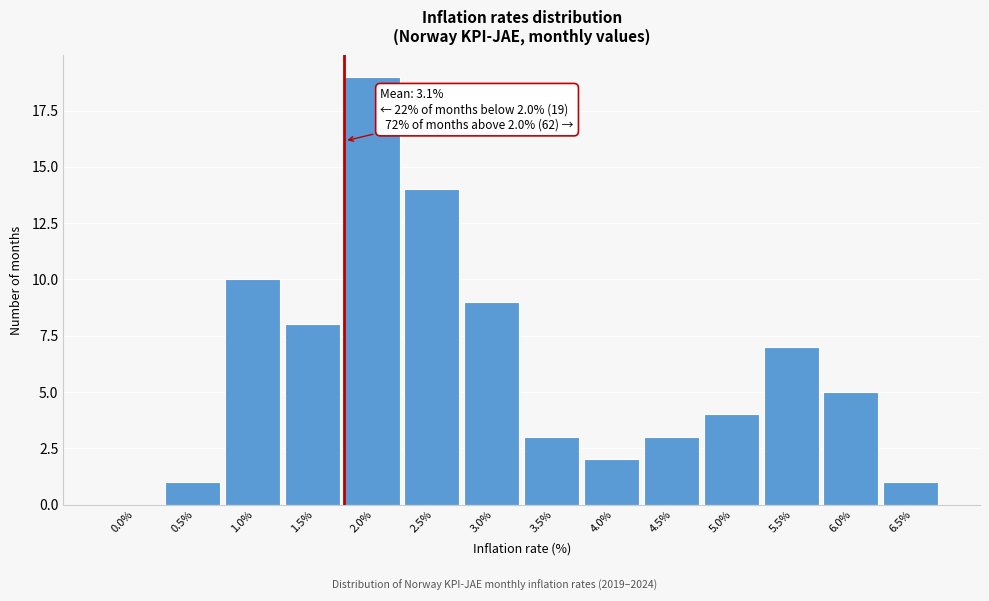

Reading left to right, list all the values displayed in this chart.

0.0%=0	0.5%=1	1.0%=10	1.5%=8	2.0%=19	2.5%=14	3.0%=9	3.5%=3	4.0%=2	4.5%=3	5.0%=4	5.5%=7	6.0%=5	6.5%=1